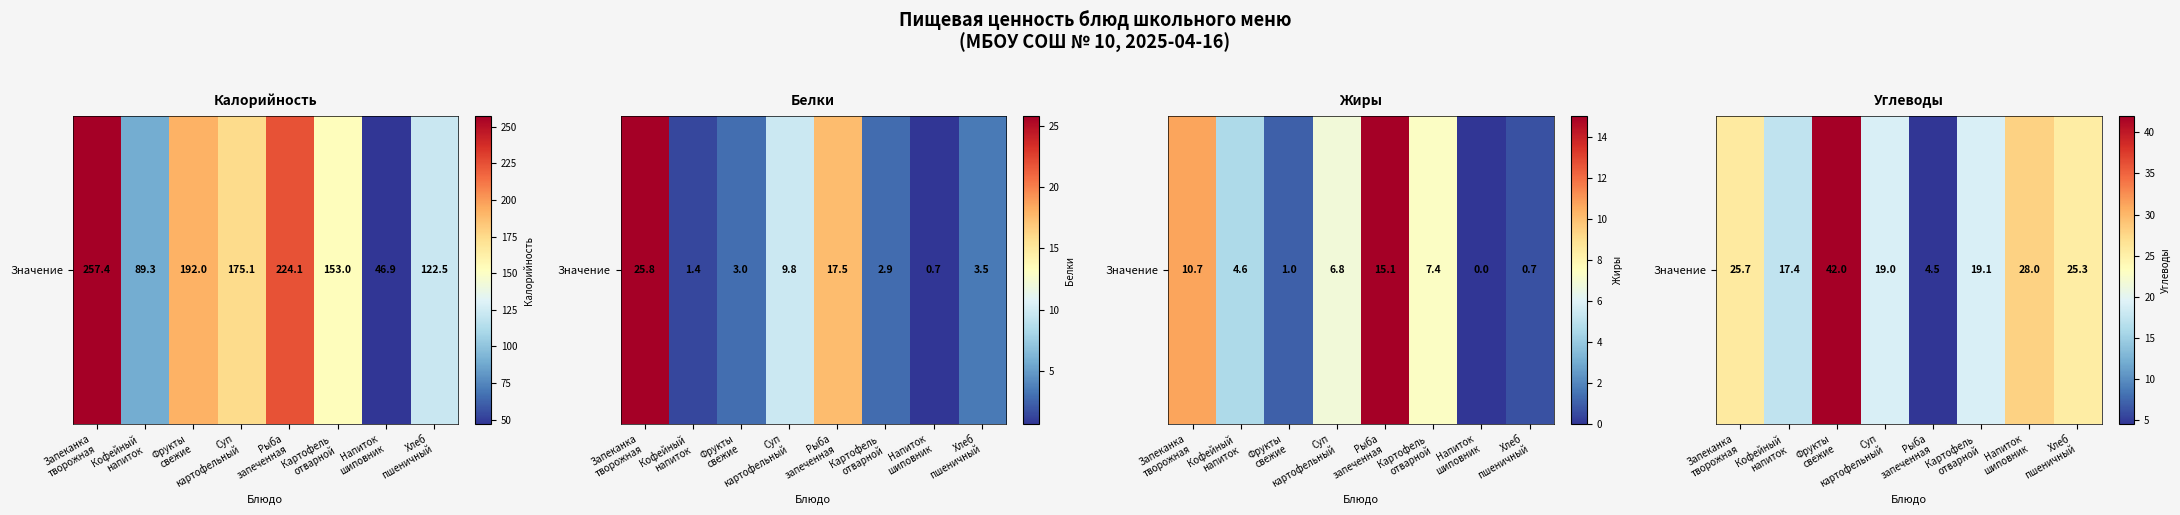

List the labels in order of value, smallest first.

Рыба
запеченная, Кофейный
напиток, Суп
картофельный, Картофель
отварной, Хлеб
пшеничный, Запеканка
творожная, Напиток
шиповник, Фрукты
свежие